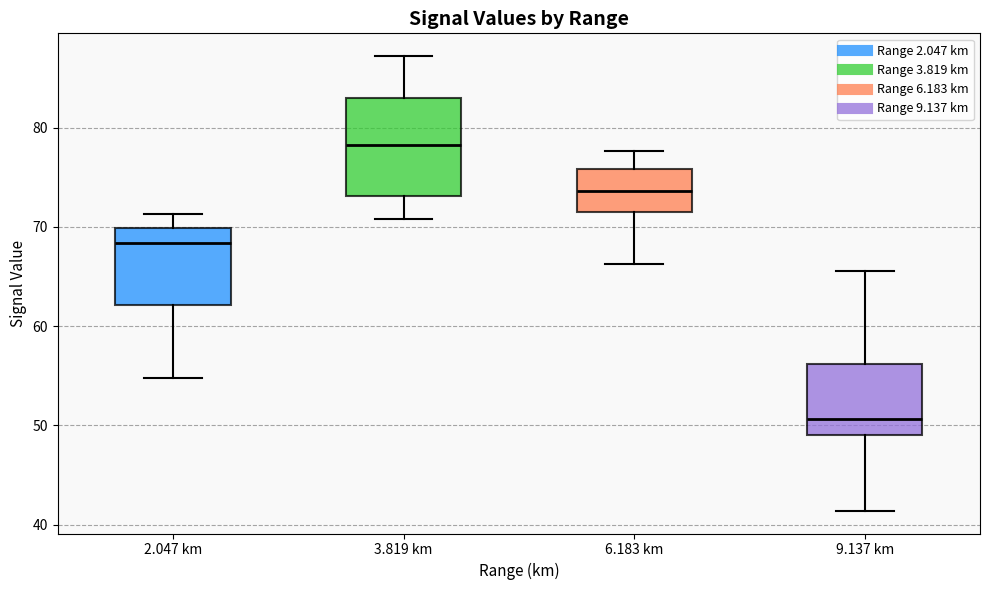

Comparing the boxes themselves (not the whiskers), which one is the tallest?

3.819 km